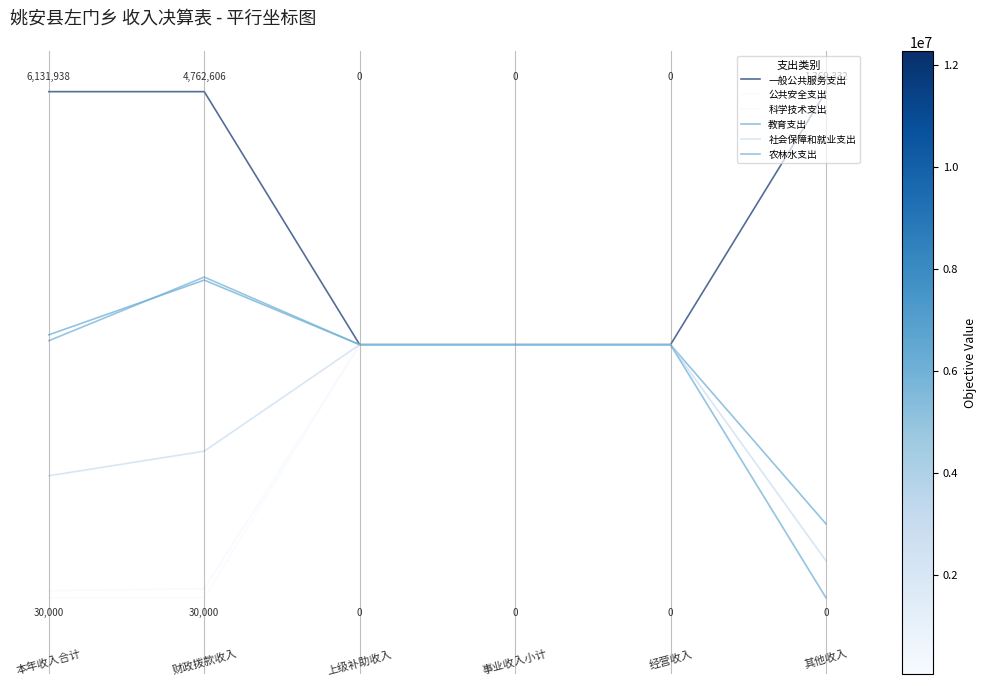

Is this an area chart (filled region under the line)?

No